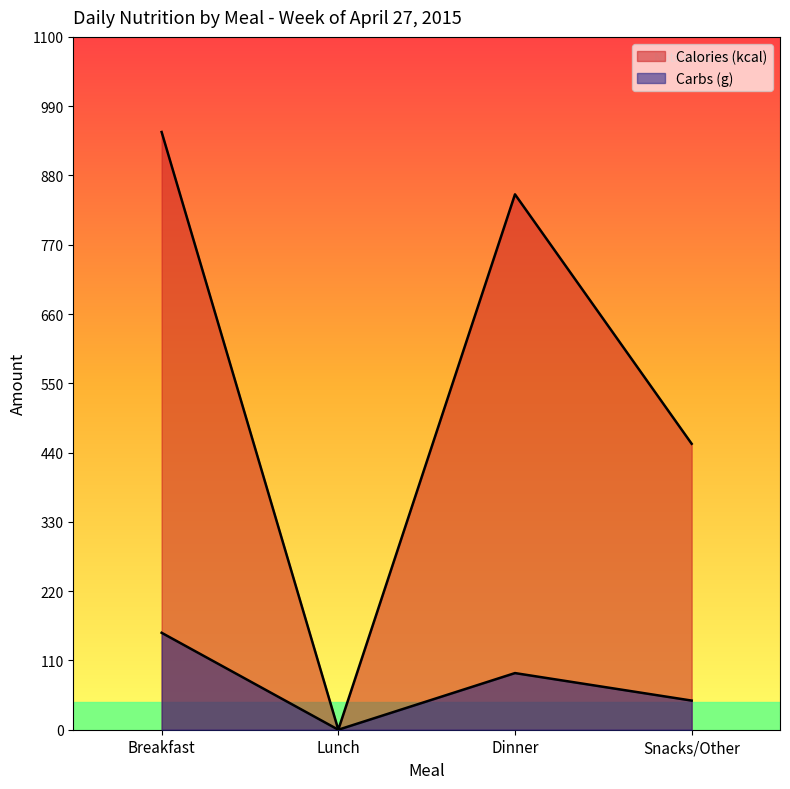

Which label corresponds to the largest value in the chart?

Breakfast